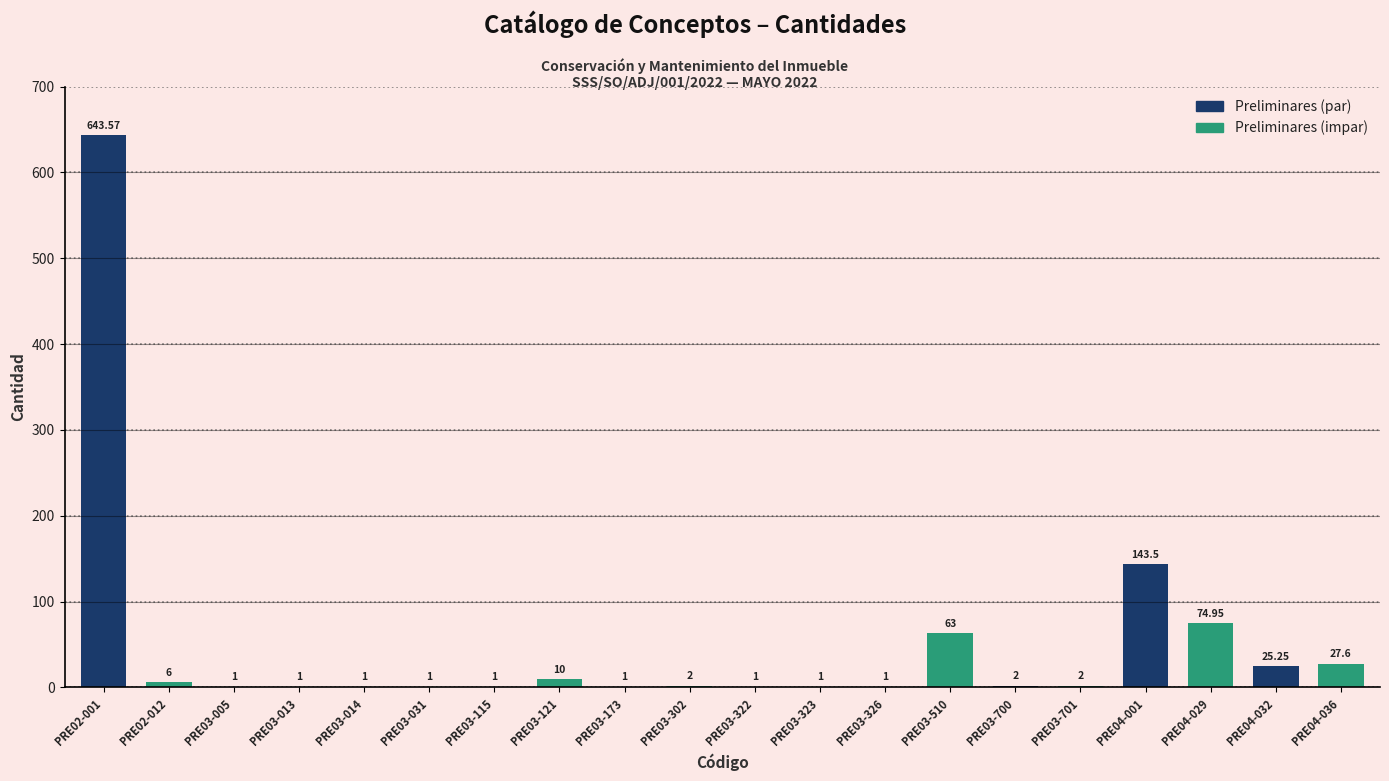

At which category is the sum across all series the highest?

PRE02-001